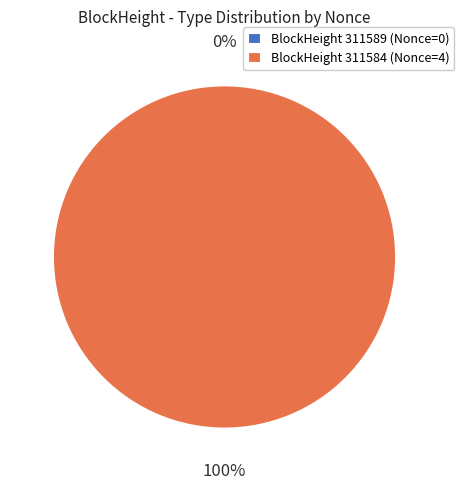

Rank the categories by value from highest to lowest.

311584, 311589